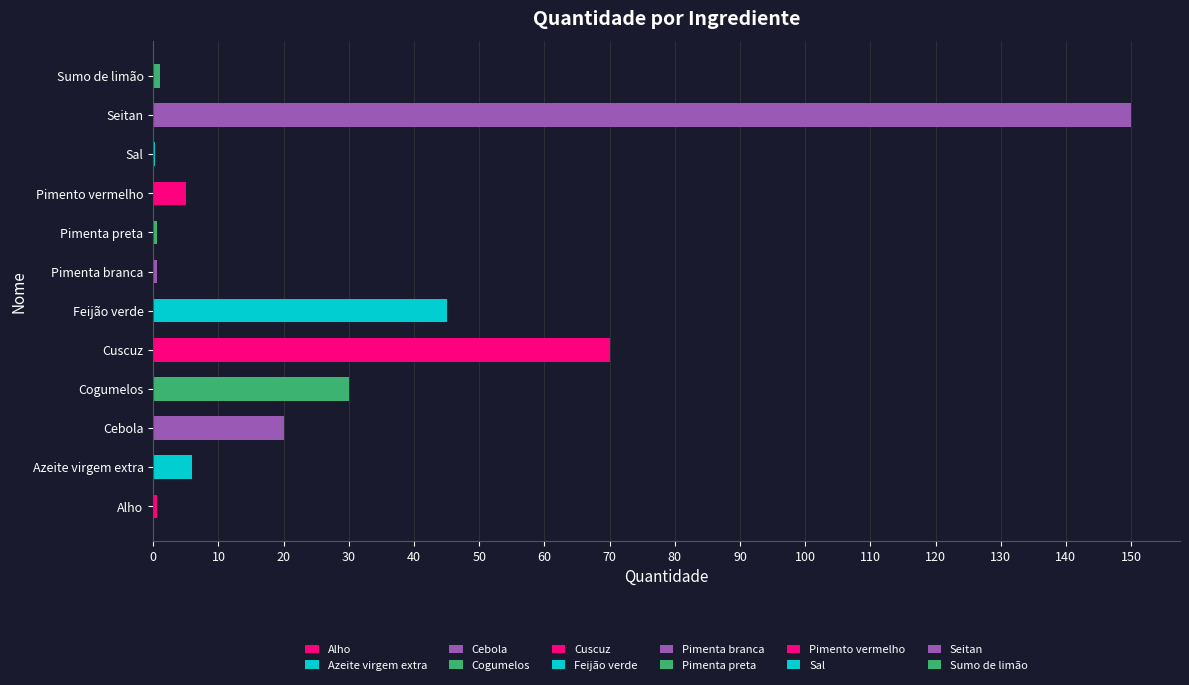

List the labels in order of value, smallest first.

Sal, Alho, Pimenta branca, Pimenta preta, Sumo de limão, Pimento vermelho, Azeite virgem extra, Cebola, Cogumelos, Feijão verde, Cuscuz, Seitan